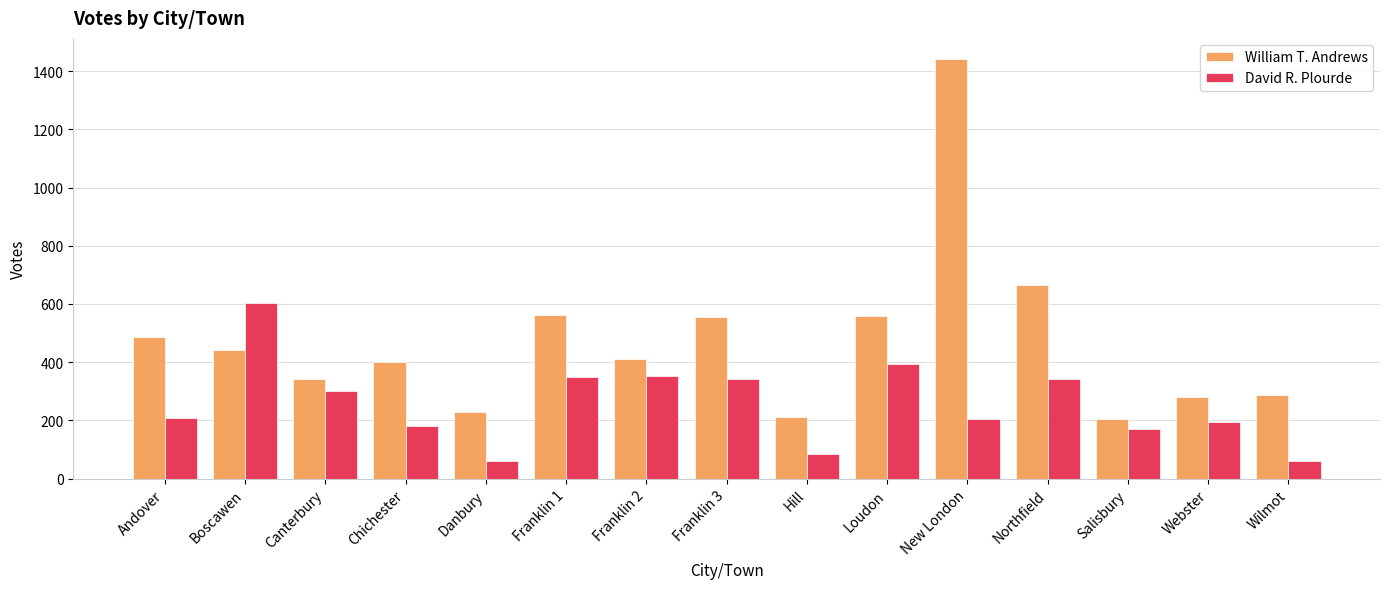

What is the difference between the highest and lowest values at Salisbury?

34